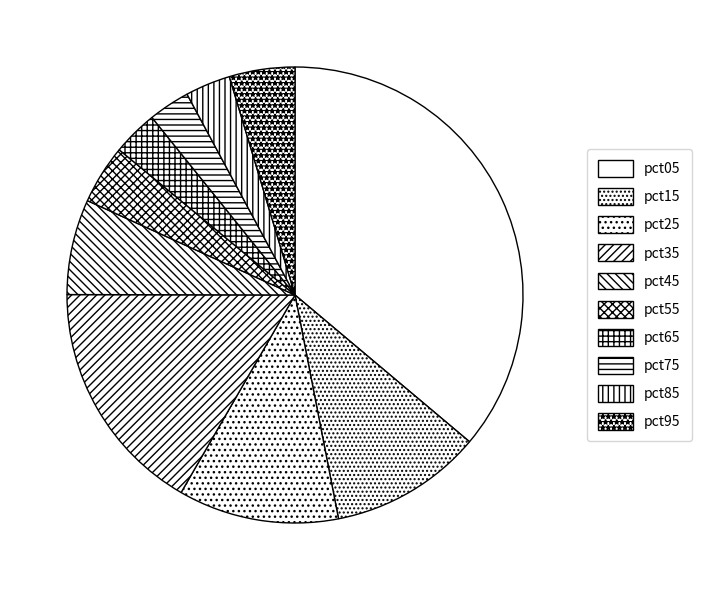

How many slices are in this pie chart?

10